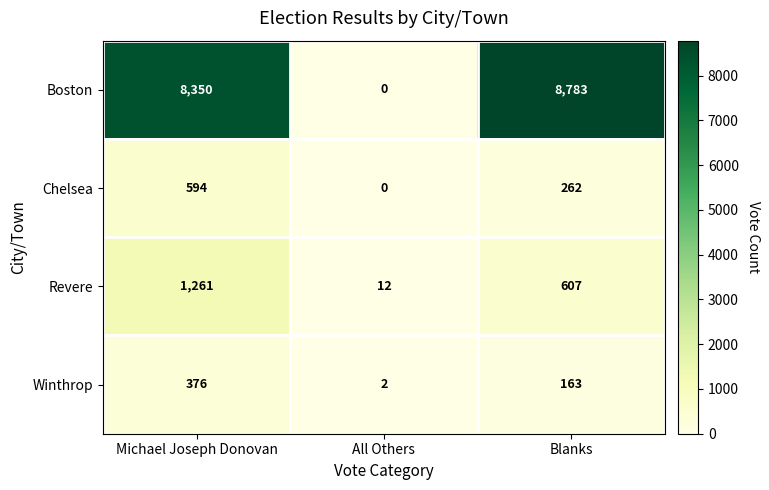

Reading right to left, transcribe all the data shown in this chart.

Boston: Blanks=8783	All Others=0	Michael Joseph Donovan=8350
Chelsea: Blanks=262	All Others=0	Michael Joseph Donovan=594
Revere: Blanks=607	All Others=12	Michael Joseph Donovan=1261
Winthrop: Blanks=163	All Others=2	Michael Joseph Donovan=376